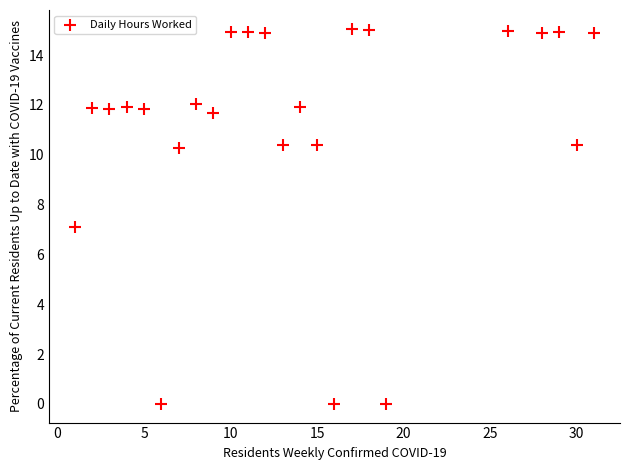

What is the range of X values (max minus min)?

30.0